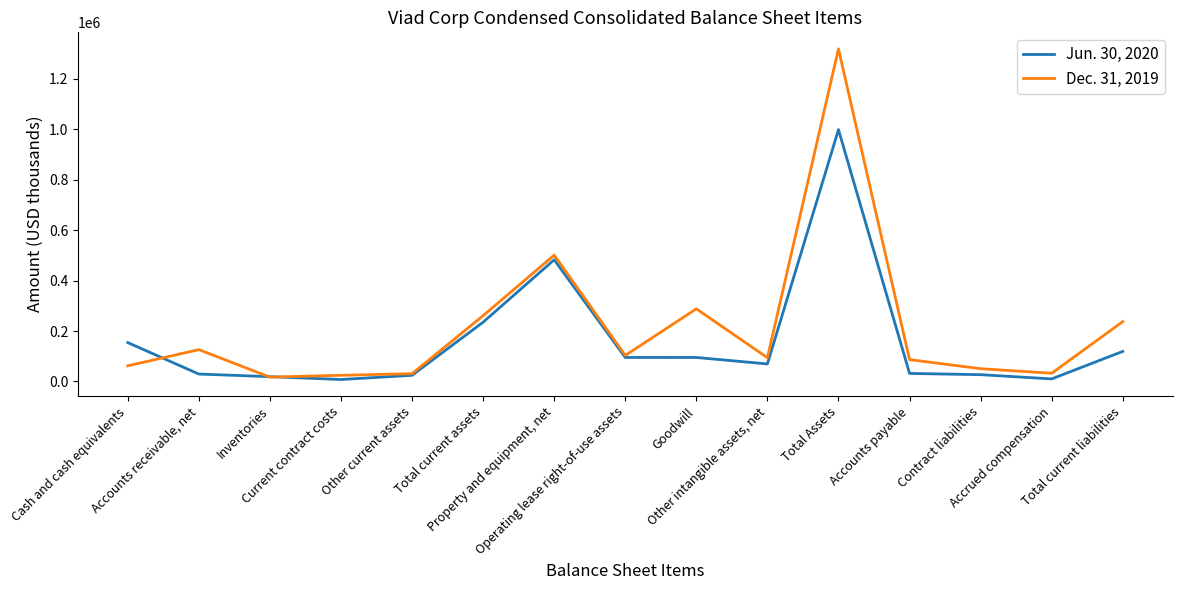

List the series in order of their peak value, highest first.

Dec. 31, 2019, Jun. 30, 2020